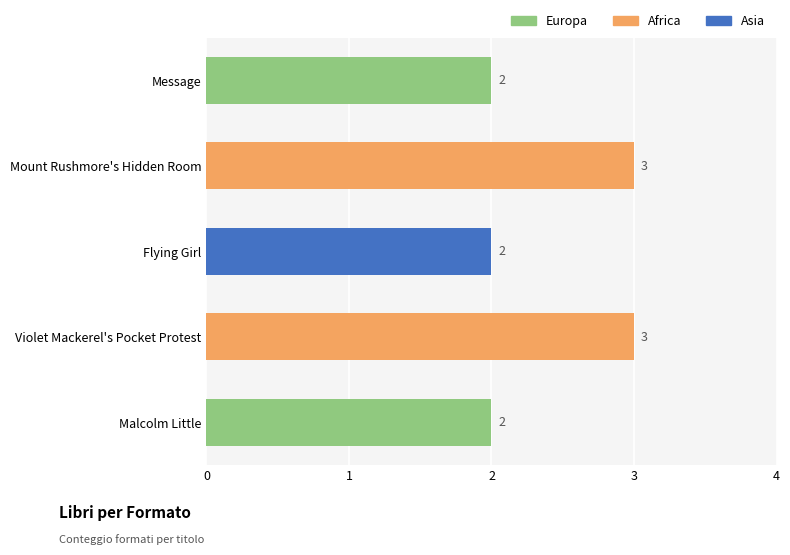

The chart shows a value of 3 at Message. True or false?

False